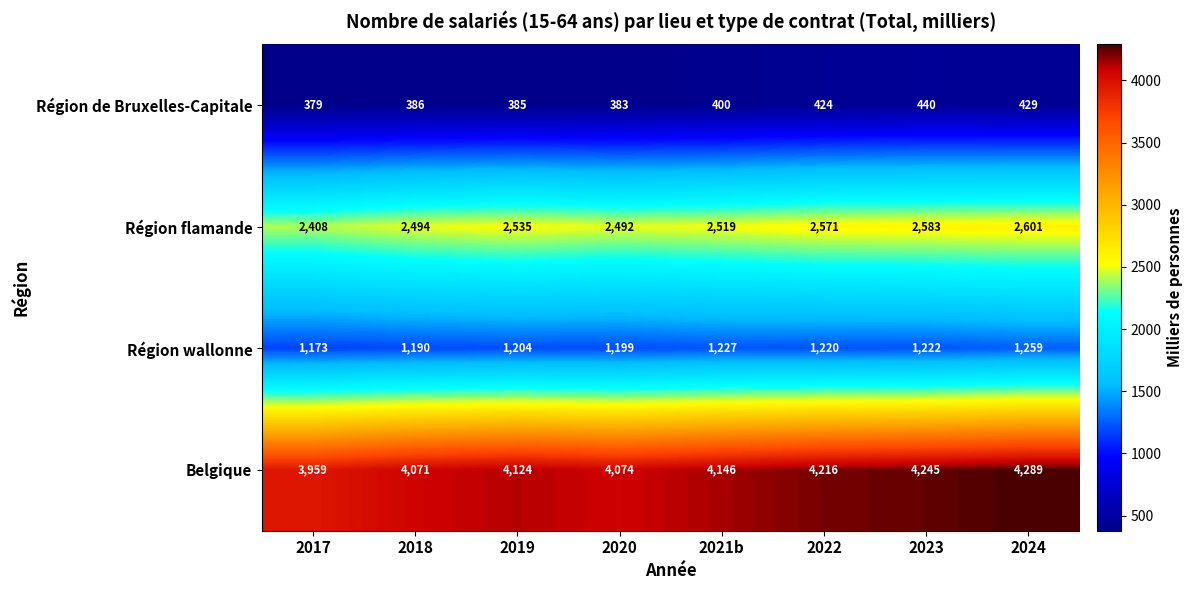

At which label does Région flamande reach its peak?

2024